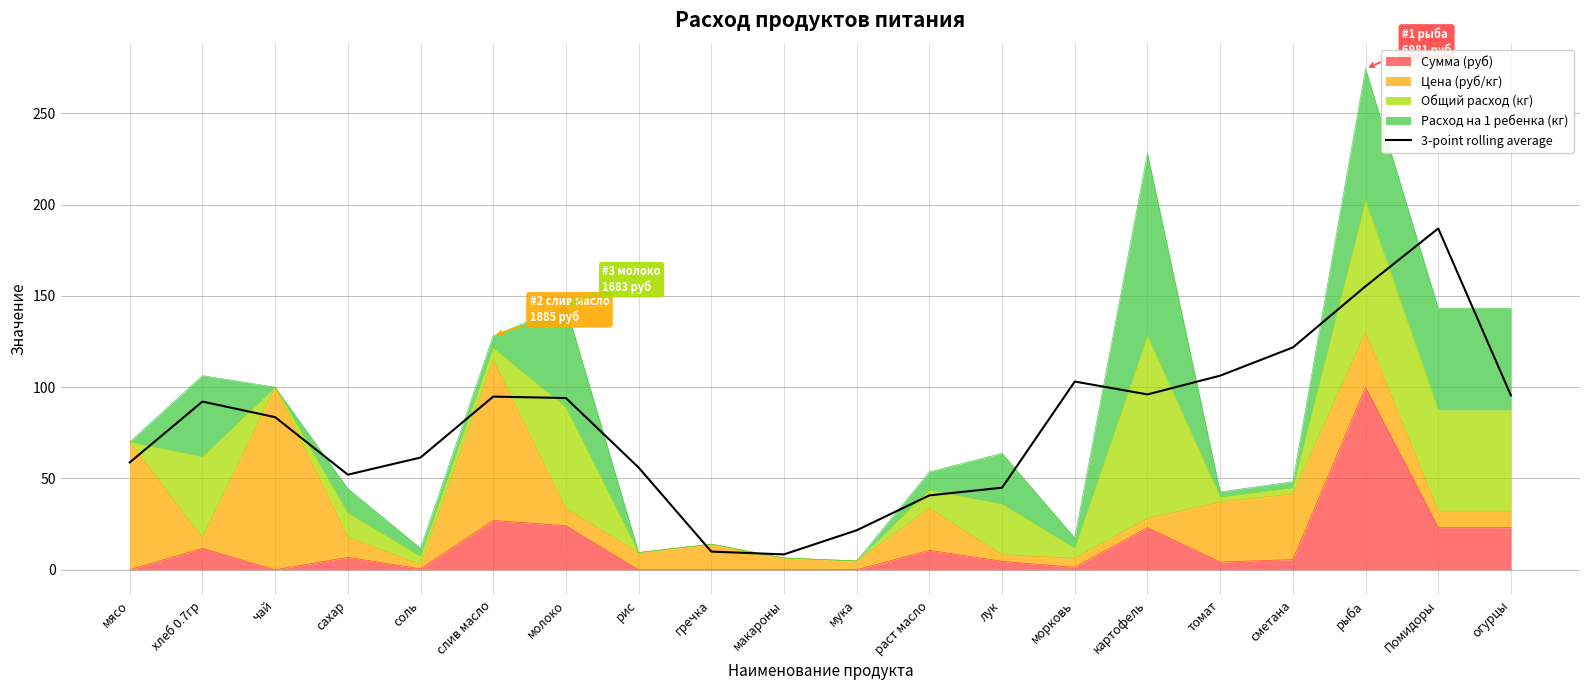

True or false: the data shows 155.3 at рыба.

True